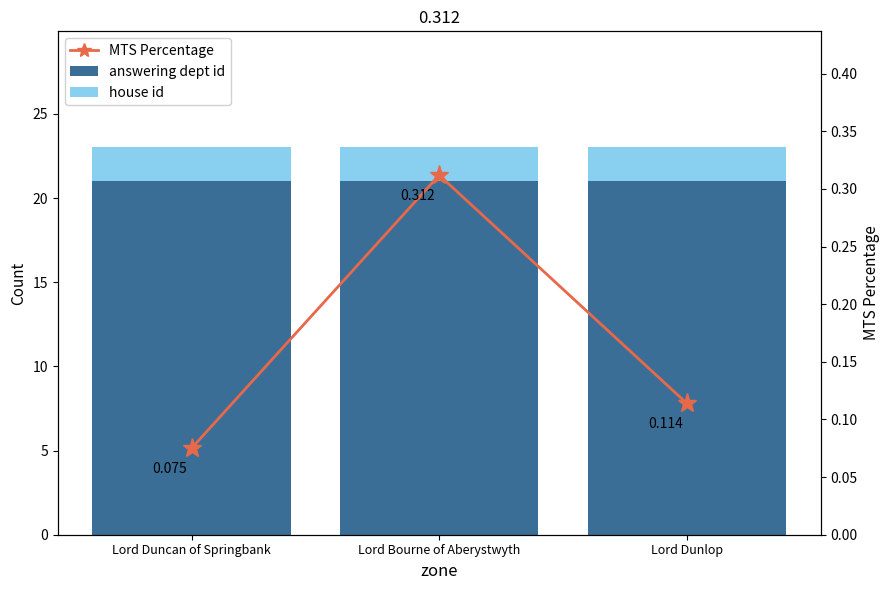

Between Lord Duncan of Springbank and Lord Bourne of Aberystwyth, which series saw the biggest shift?

MTS Percentage